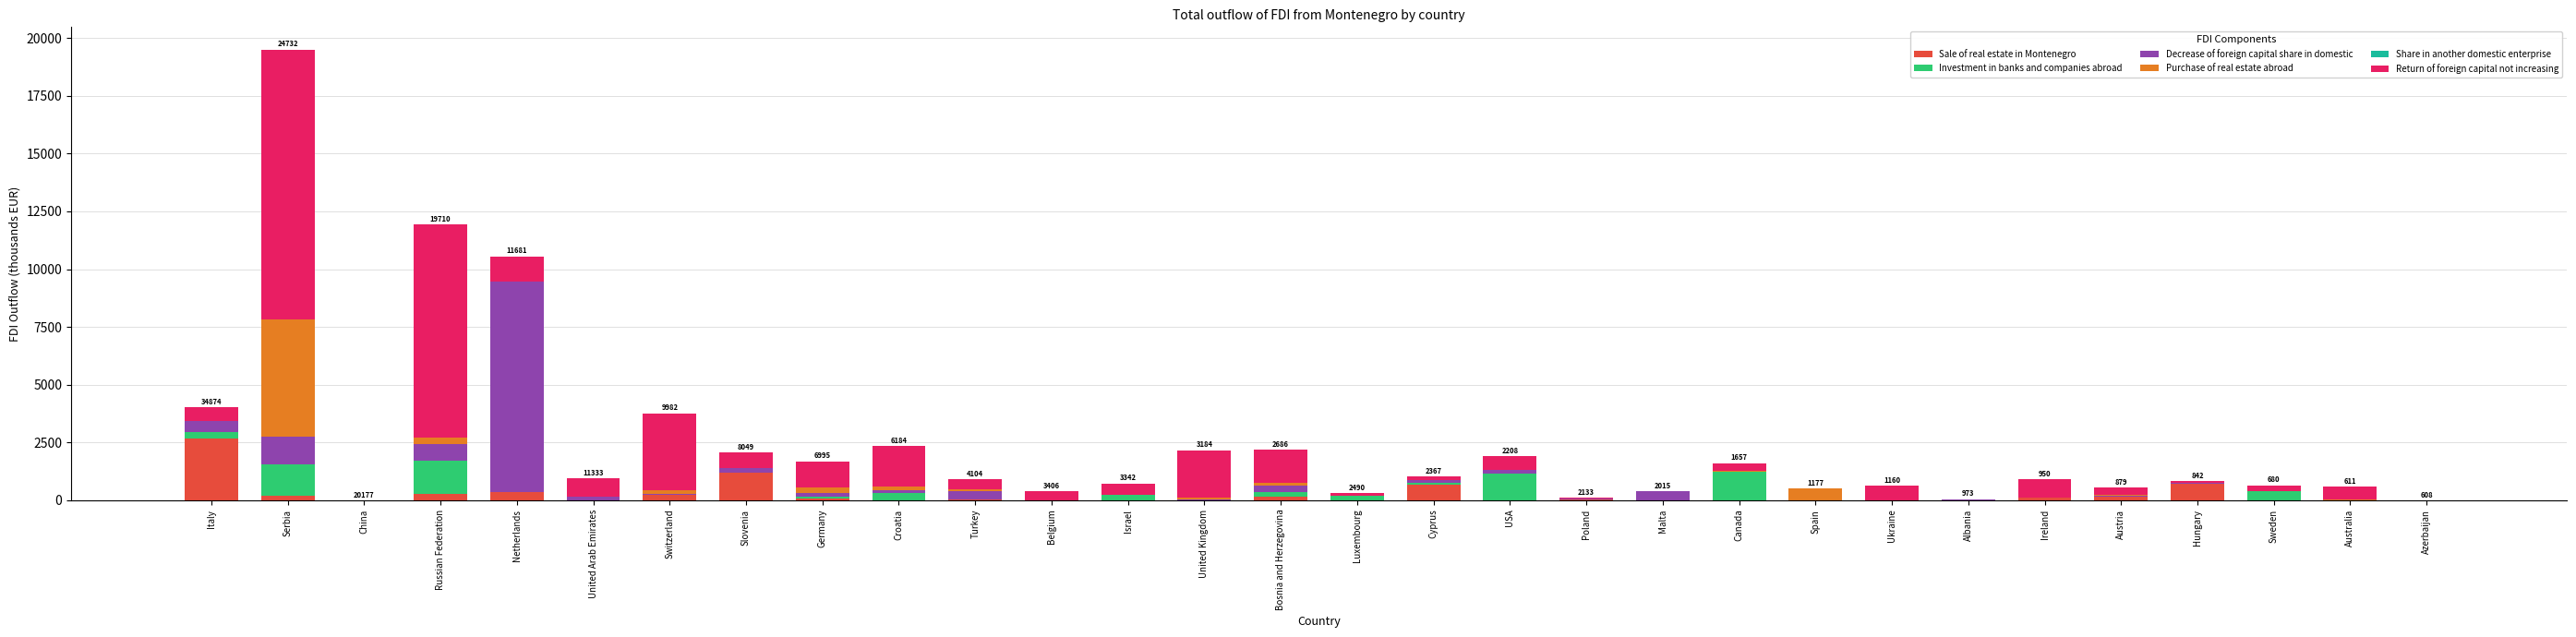

At which label does Sale of real estate in Montenegro reach its peak?

Italy